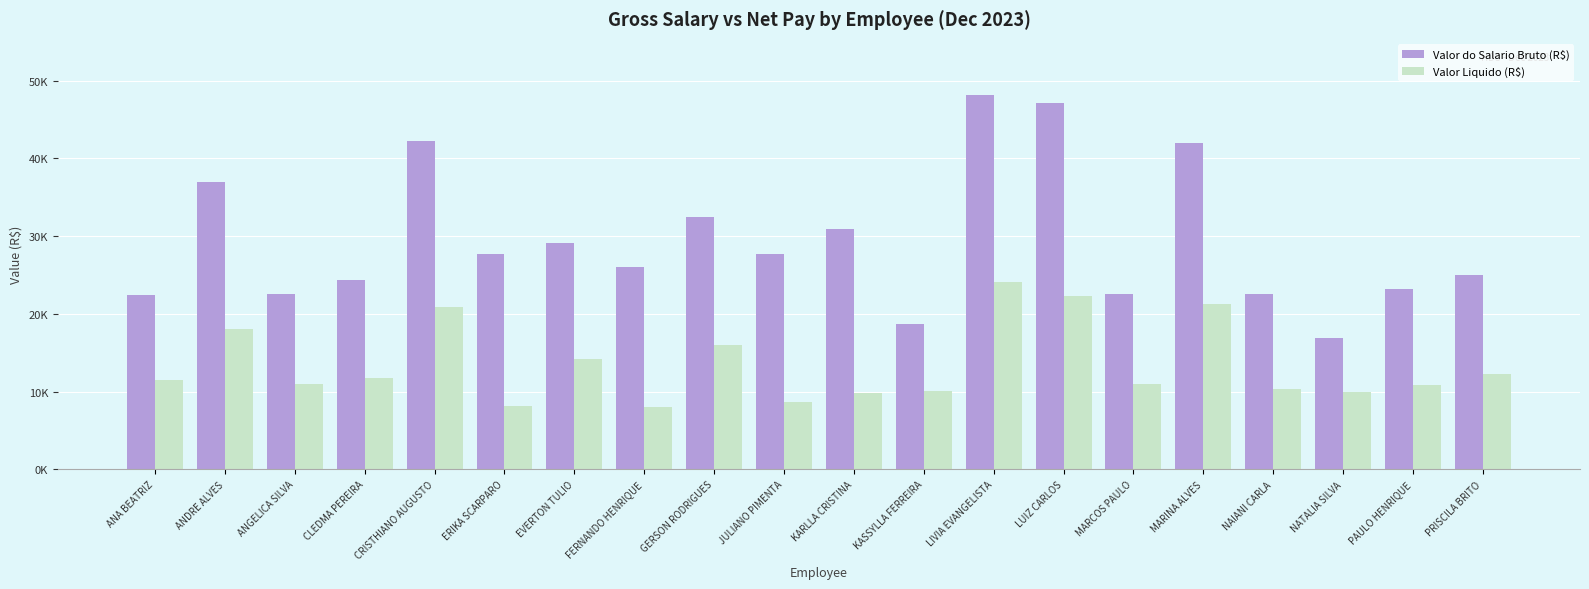

The value of Valor Liquido (R$) at LIVIA EVANGELISTA is 9915.6. True or false?

False